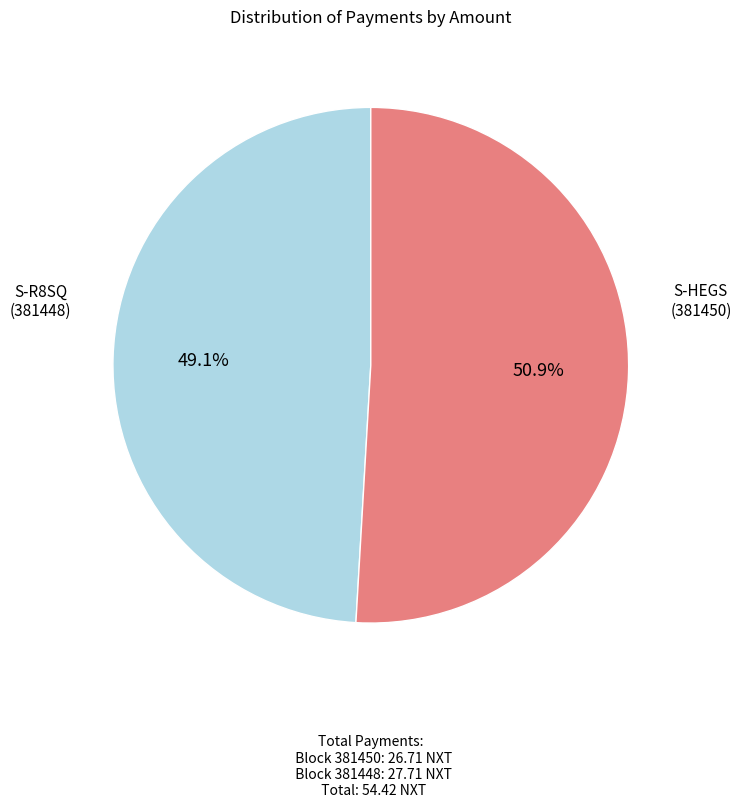

Is there any slice that represents more than half of the pie?

Yes